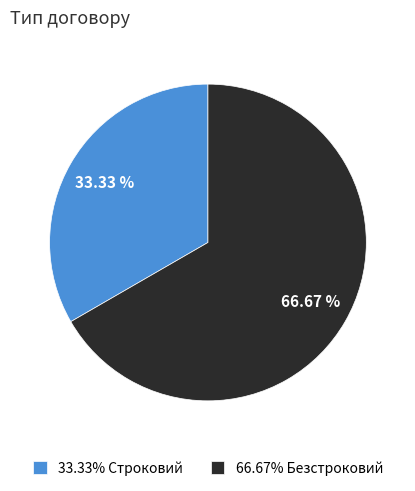

How many slices are in this pie chart?

2